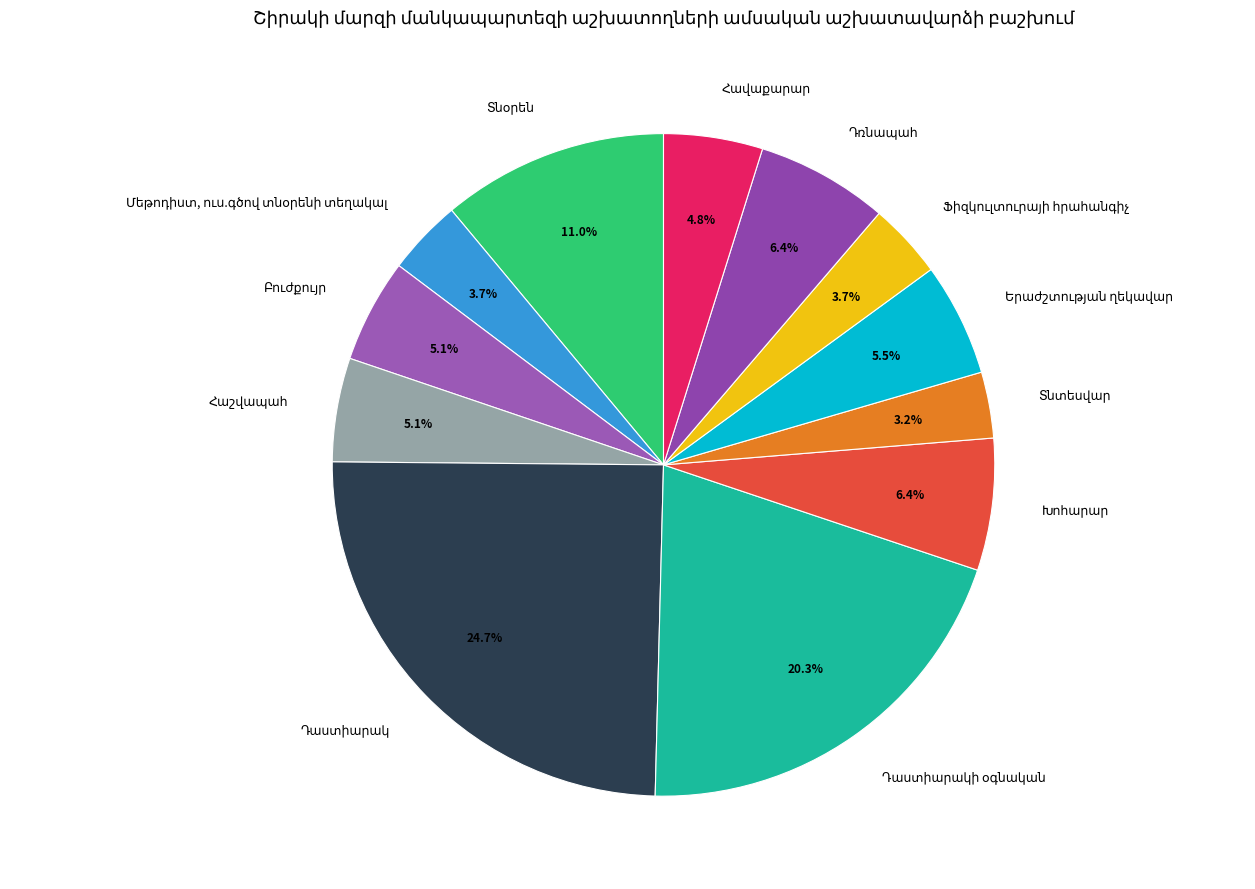

Is there a majority slice in this chart?

No